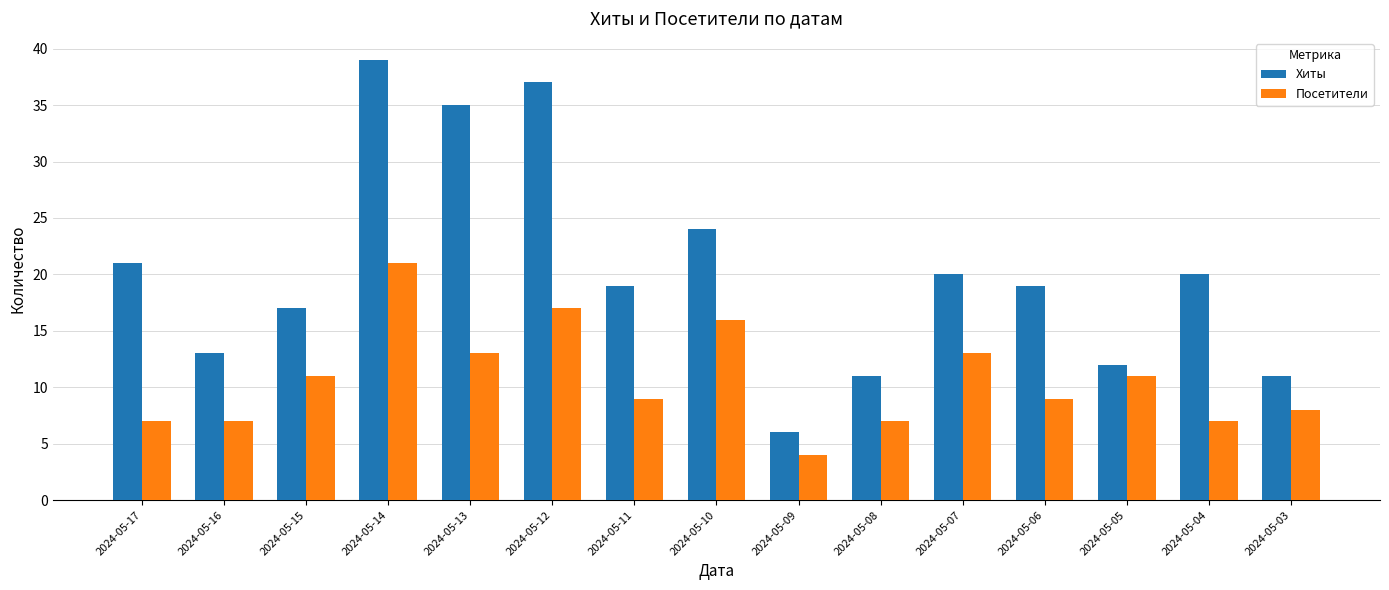

Which category has the highest value across all series?

2024-05-14